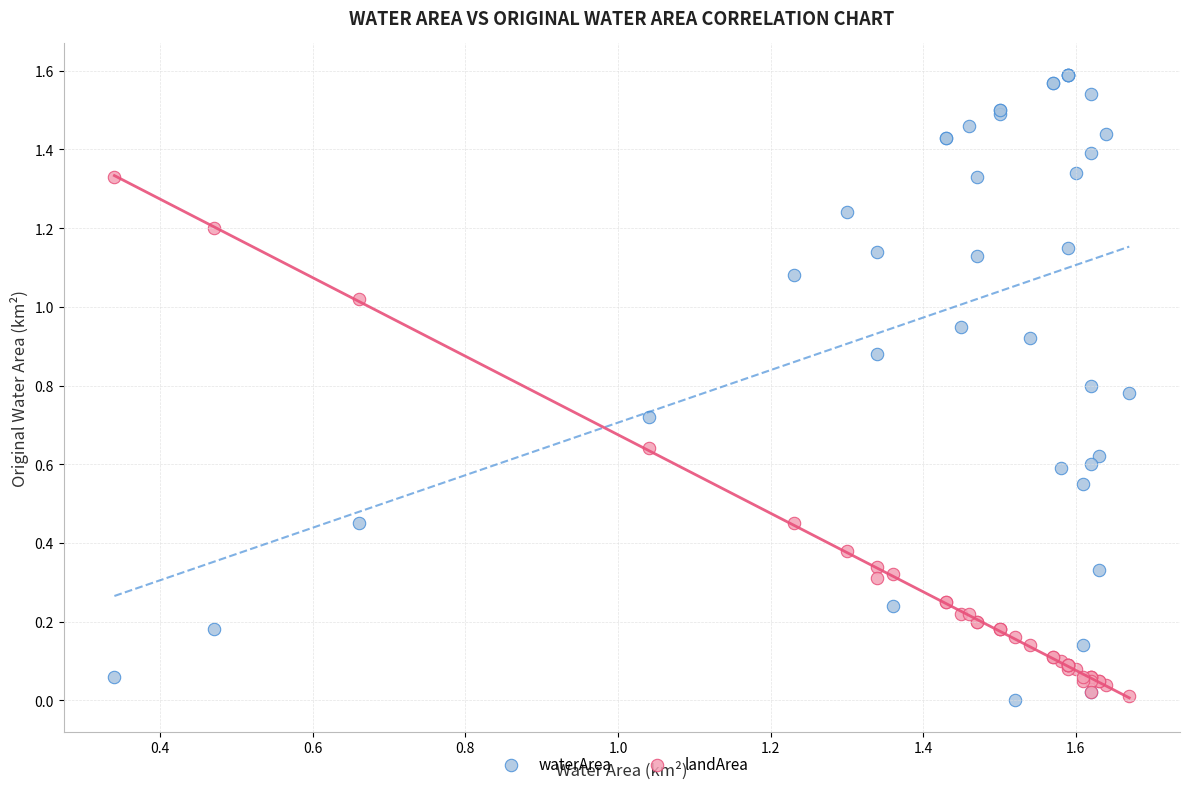

Which series has the widest spread of Y values?

waterArea